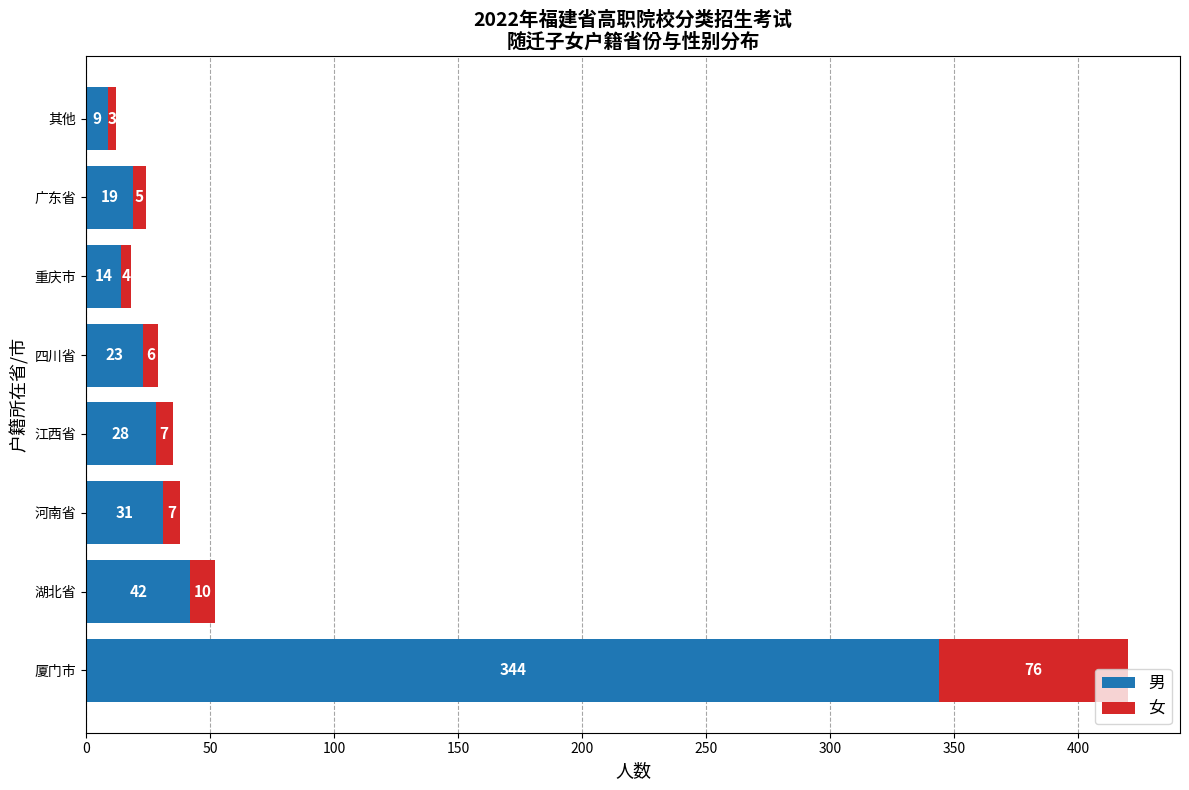

At which label does 男 reach its minimum?

其他